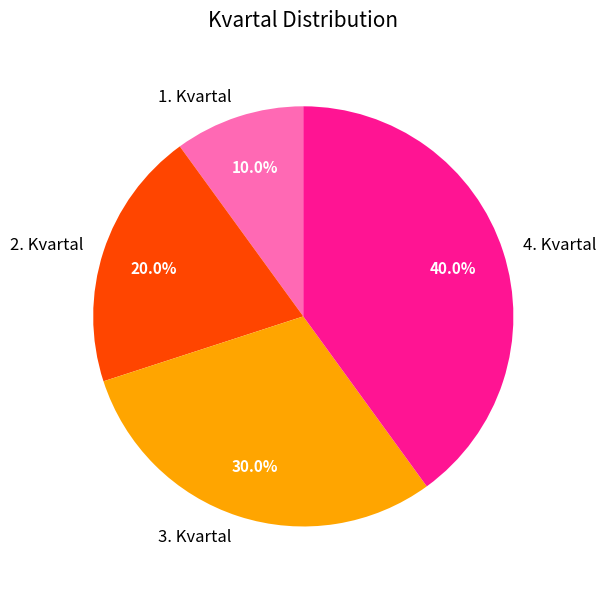

How much of the chart is everything except 4. Kvartal?

60.0%